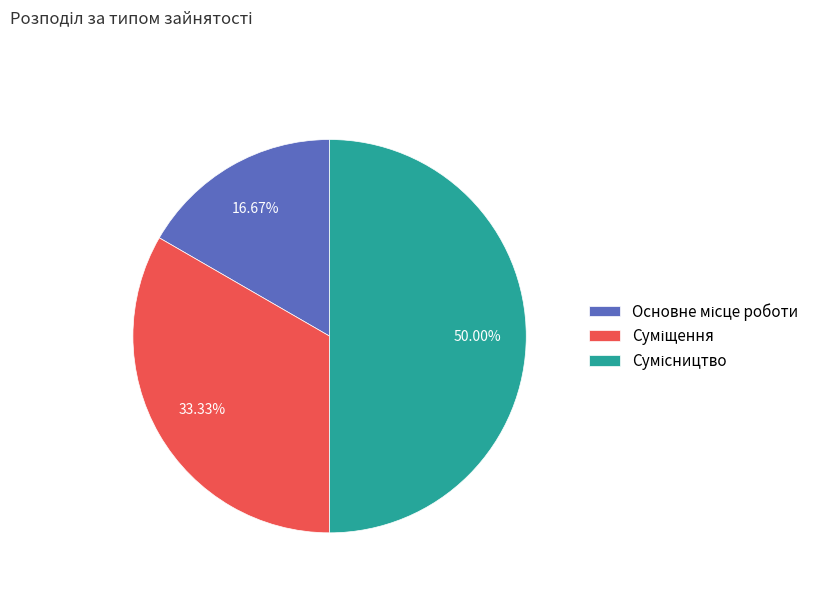

What is the smallest slice in the pie chart?

Основне місце роботи